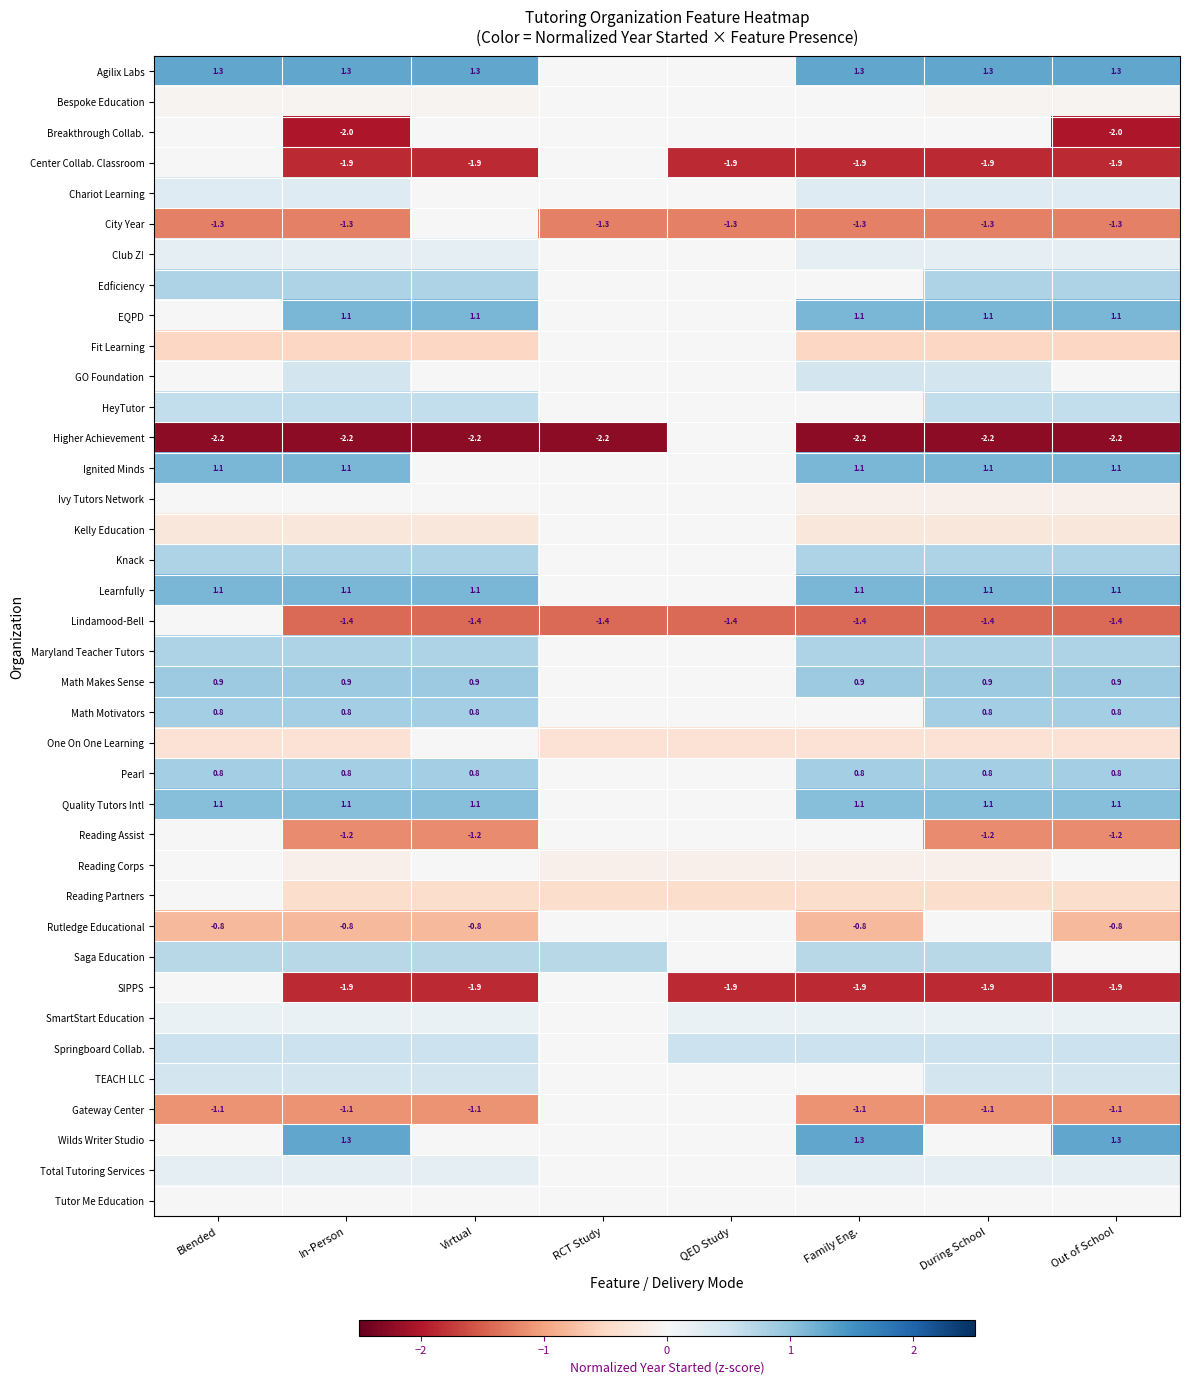

Is the value of Rutledge Educational at Out of School greater than the value of Learnfully at In-Person?

No